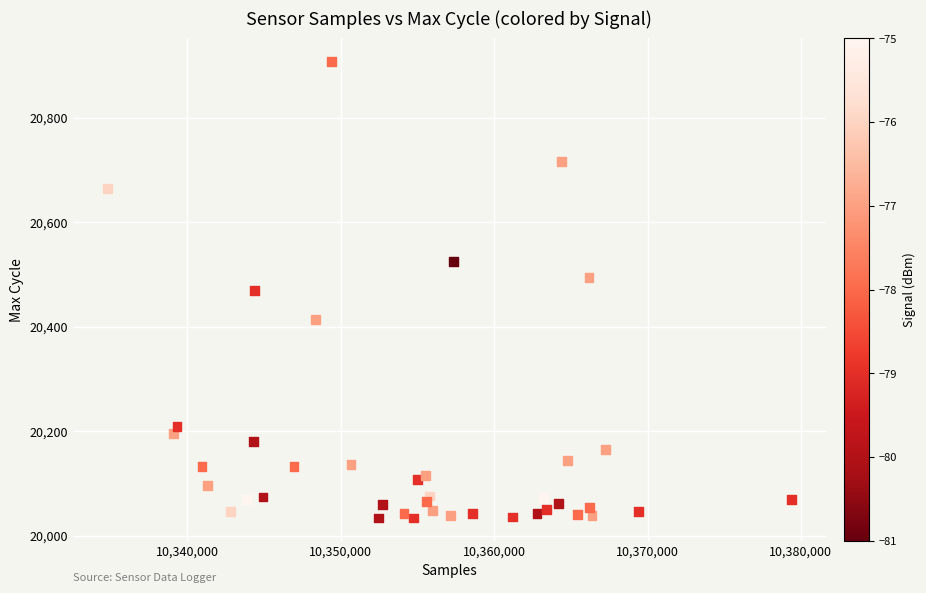

What is the range of Y values (max minus min)?

874